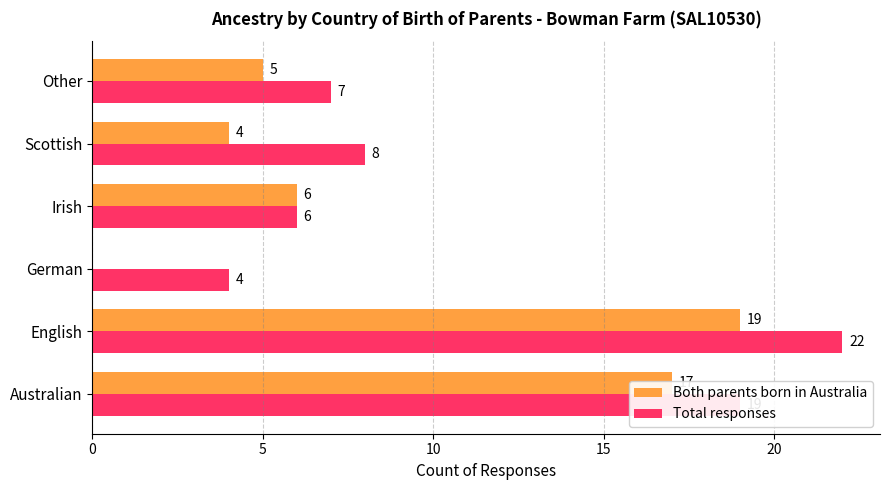

Where is Both parents born in Australia nearest to the value 9?

Irish